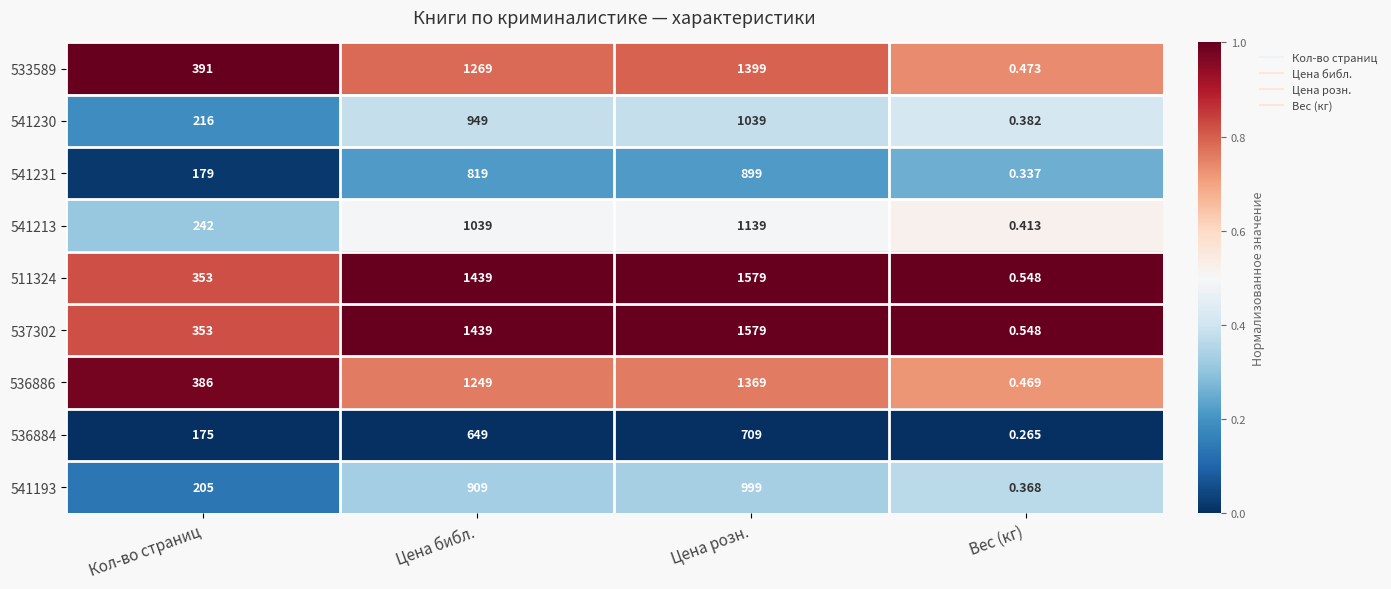

At which category is the sum across all series the highest?

Цена розн.